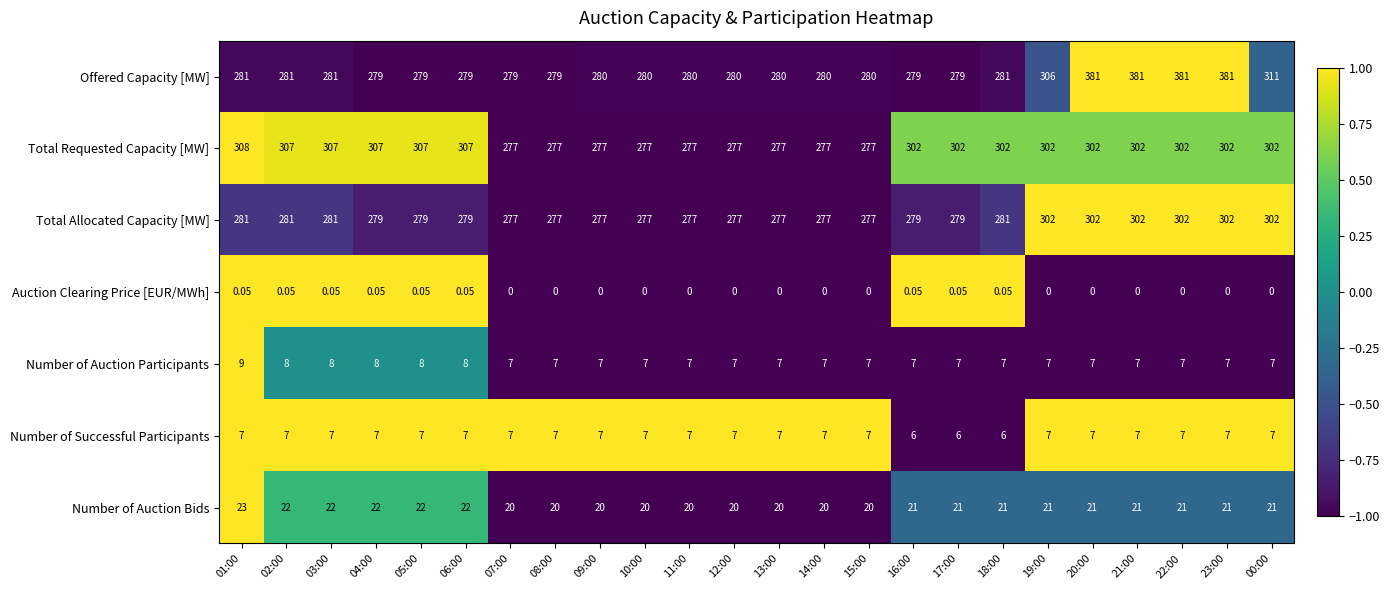

Which series changed the most between 08:00 and 18:00?

Total Requested Capacity [MW]